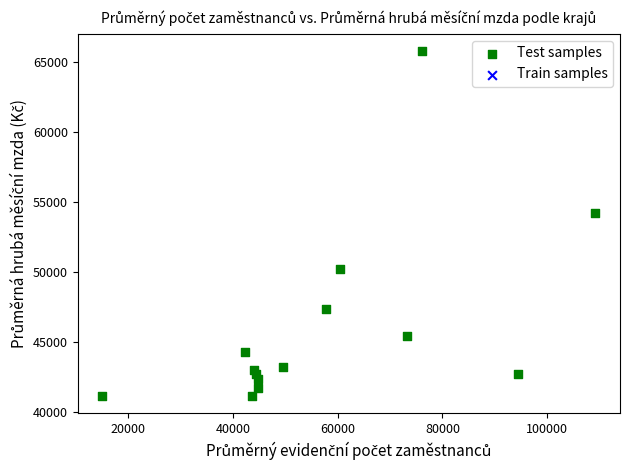

What Y value in the scatter plot is closest to 53449?

54188